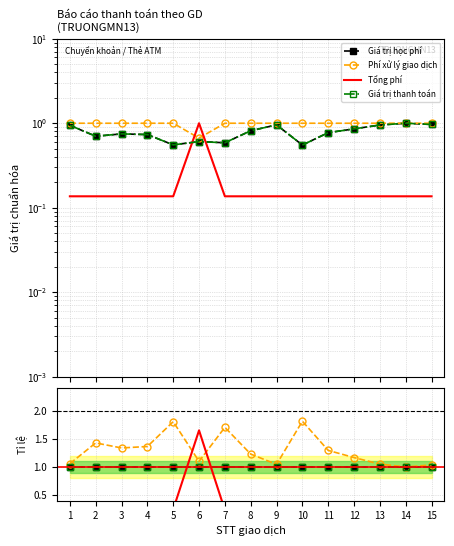

Which series has the largest range (max minus min)?

Tổng phí